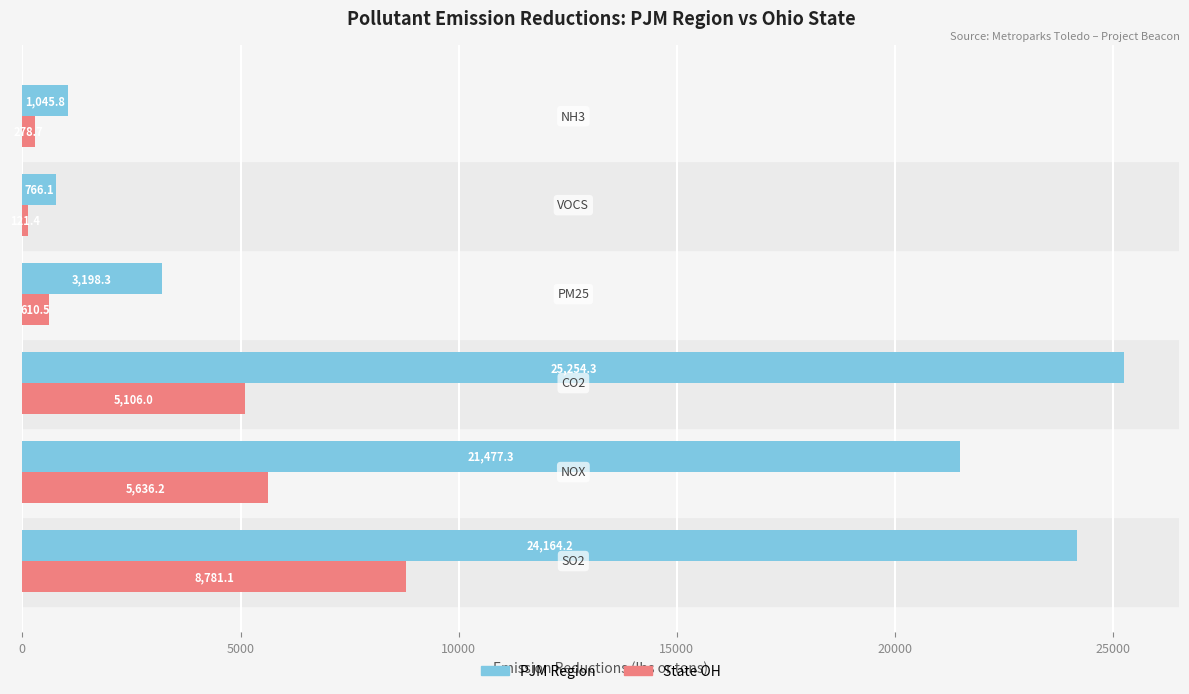

Which series has the widest spread of values?

PJM Region